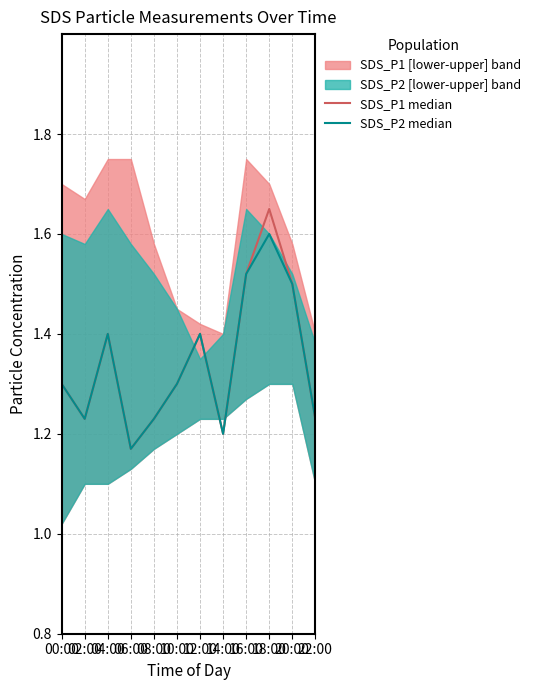

True or false: SDS_P2 median and SDS_P1 median cross at least once.

False